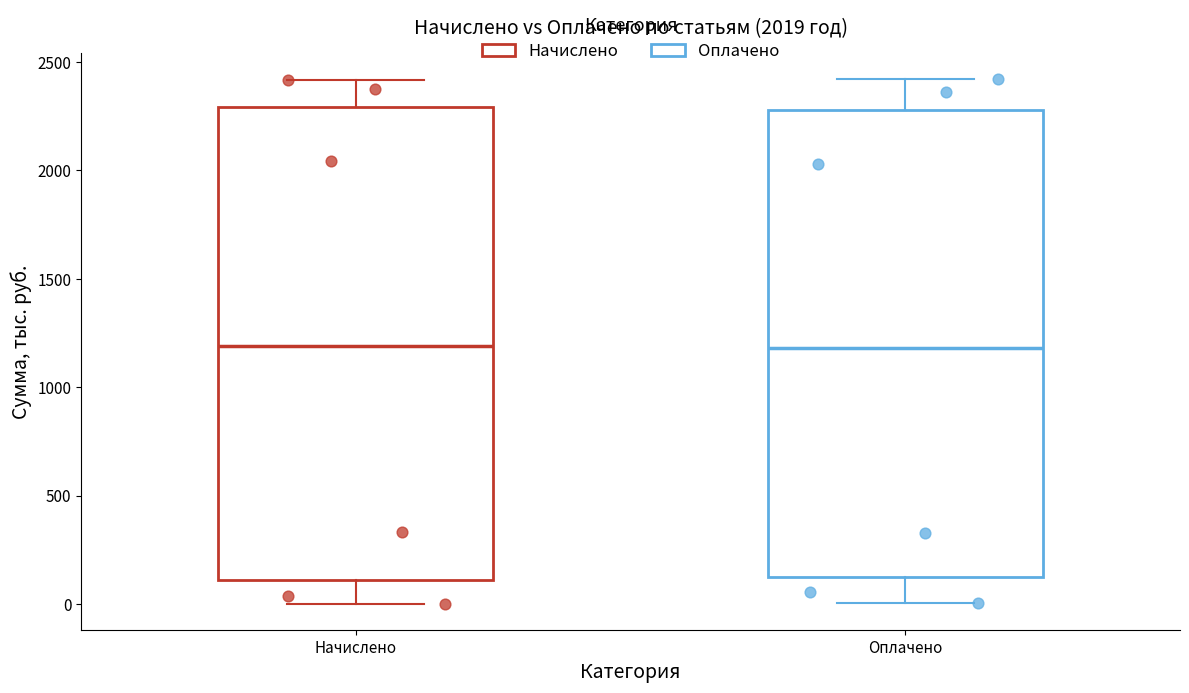

Reading left to right, transcribe this box plot: for each box, give where its median line is, the range the box spans, and where its two whiskers end, as read against the y-axis. The values are not printed on the chart, so give them approximately, as read against the axis.

Начислено: median 1200, box 100 to 2300, whiskers 0 to 2400
Оплачено: median 1200, box 100 to 2300, whiskers 0 to 2400